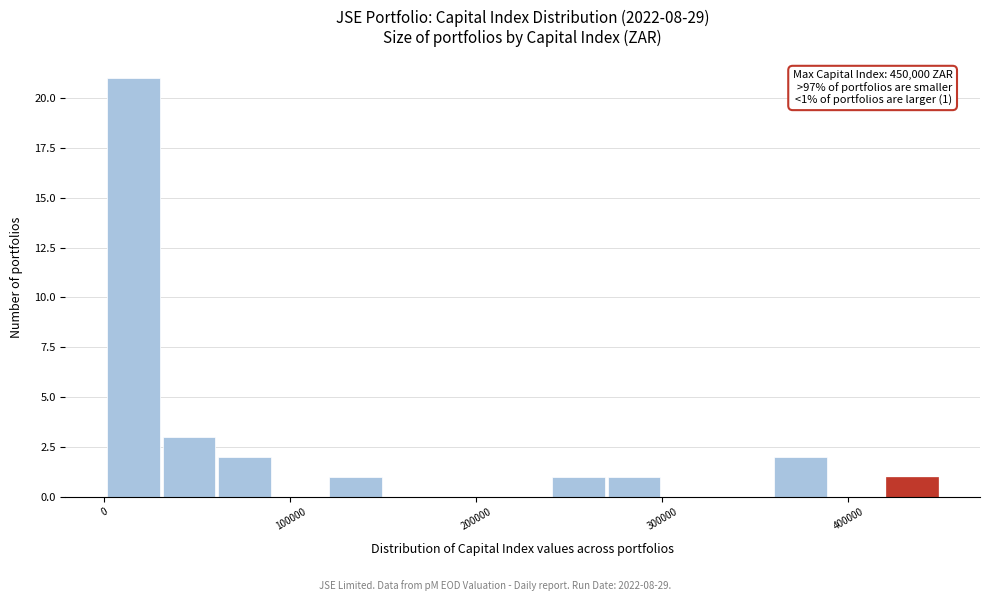

Read against the x-axis, roughly where is the centre of the tallest bar?

20000